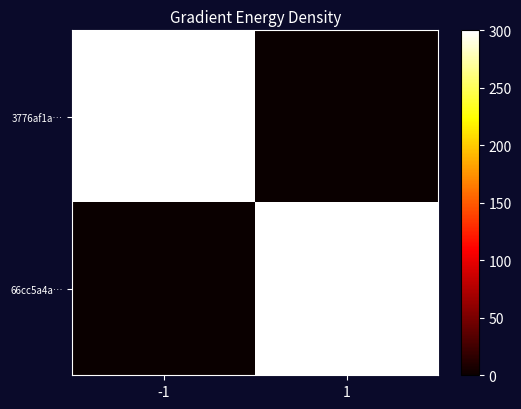

Rank the series by their maximum value, from highest to lowest.

3776af1a…, 66cc5a4a…